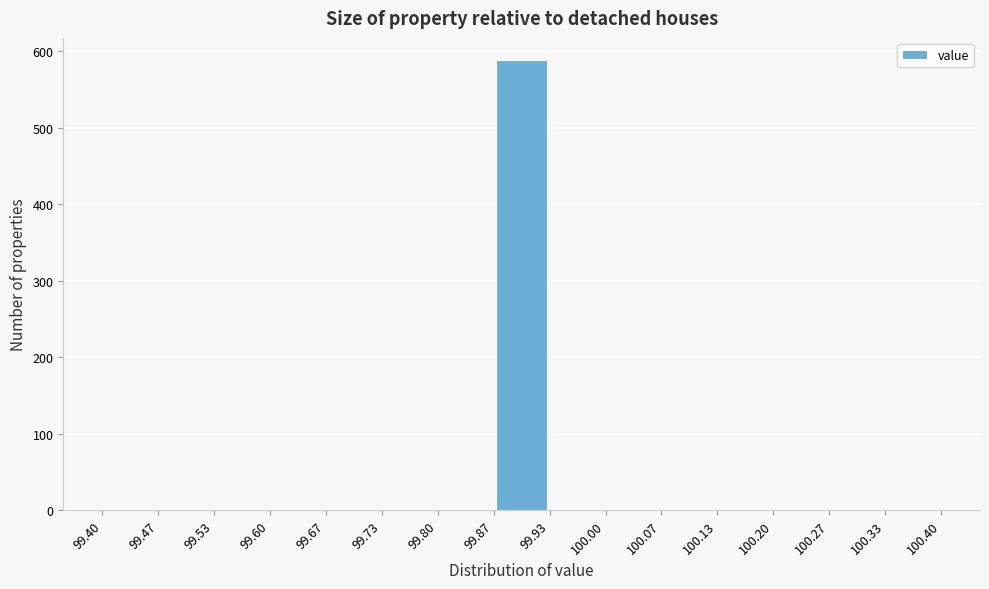

Reading left to right, transcribe this chart: for each bar, give the range it covers on the x-axis and its height. The values are not printed on the chart, so give them approximately, as read against the axis.

99.40 to 99.47: 0
99.47 to 99.53: 0
99.53 to 99.60: 0
99.60 to 99.67: 0
99.67 to 99.73: 0
99.73 to 99.80: 0
99.80 to 99.87: 0
99.87 to 99.93: 590
99.93 to 100.00: 0
100.00 to 100.07: 0
100.07 to 100.13: 0
100.13 to 100.20: 0
100.20 to 100.27: 0
100.27 to 100.33: 0
100.33 to 100.40: 0